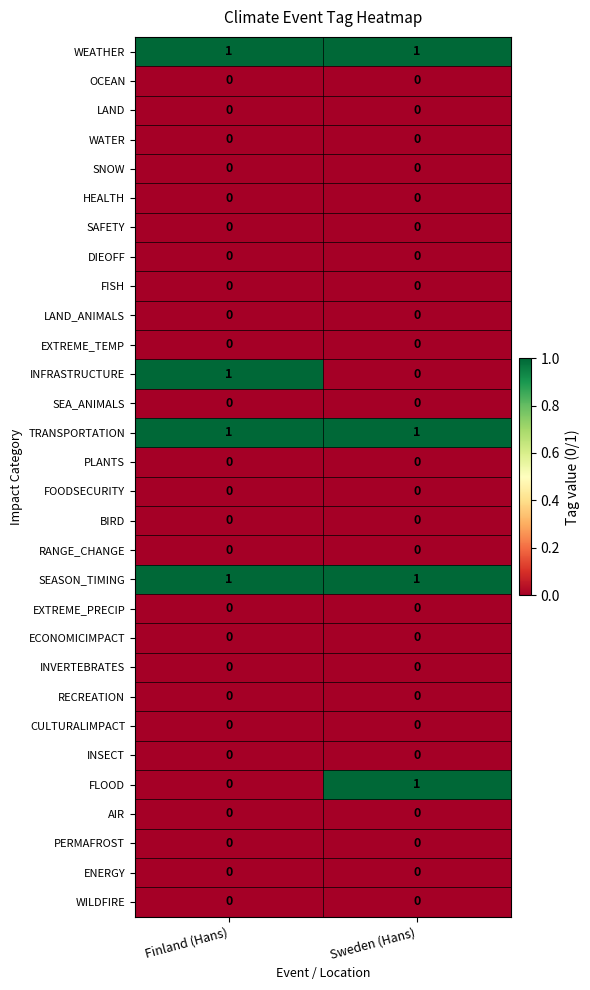

What is the total value across all series at Sweden (Hans)?

4